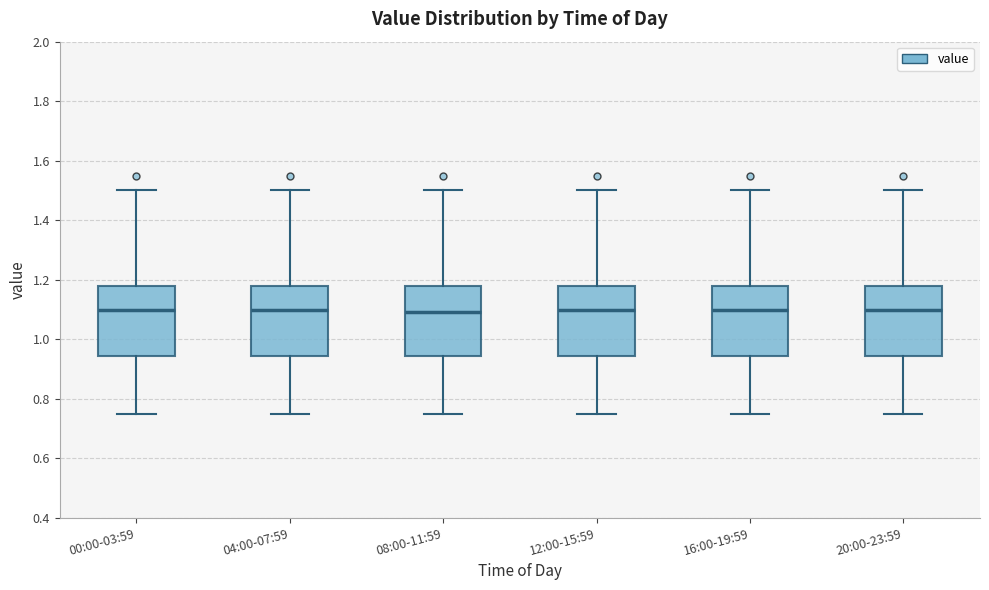

Reading left to right, transcribe this box plot: for each box, give where its median line is, the range the box spans, and where its two whiskers end, as read against the y-axis. The values are not printed on the chart, so give them approximately, as read against the axis.

00:00-03:59: median 1.10, box 0.94 to 1.18, whiskers 0.76 to 1.50
04:00-07:59: median 1.10, box 0.94 to 1.18, whiskers 0.76 to 1.50
08:00-11:59: median 1.10, box 0.94 to 1.18, whiskers 0.76 to 1.50
12:00-15:59: median 1.10, box 0.94 to 1.18, whiskers 0.76 to 1.50
16:00-19:59: median 1.10, box 0.94 to 1.18, whiskers 0.76 to 1.50
20:00-23:59: median 1.10, box 0.94 to 1.18, whiskers 0.76 to 1.50